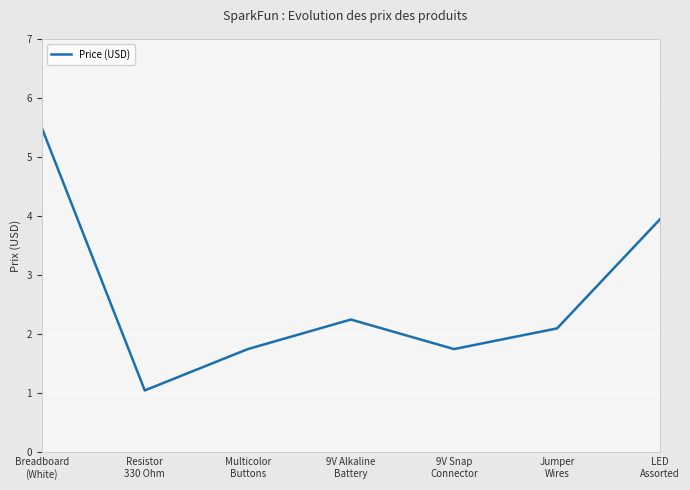

How many interior local valleys (lower than both neighbors) does the data have?

2